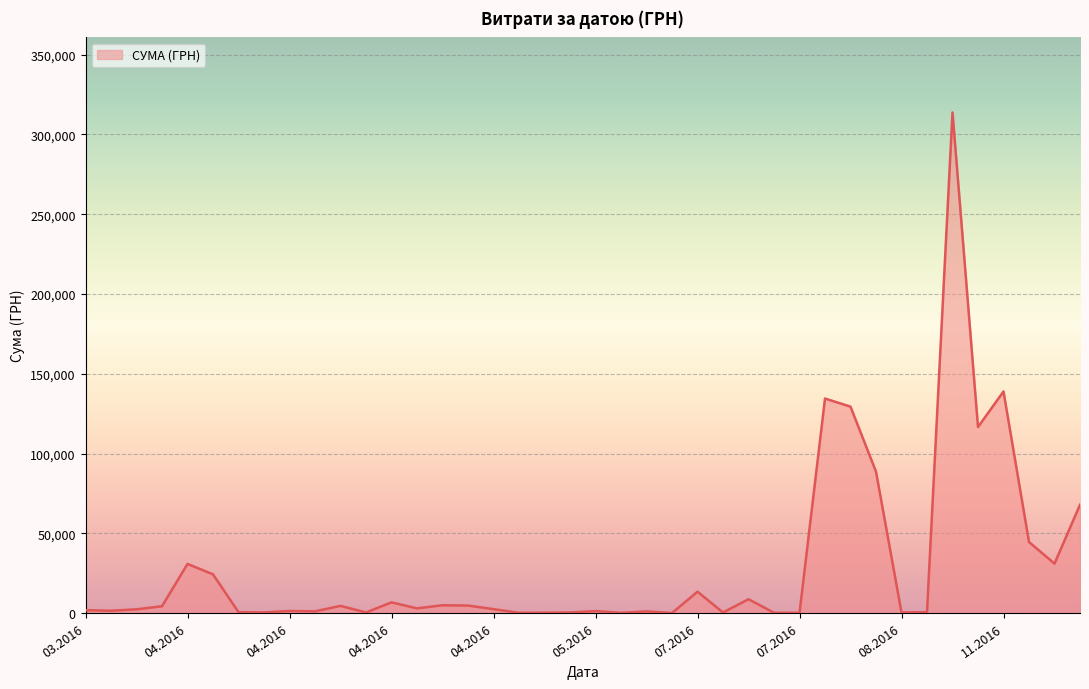

What is the greatest value displayed?

313793.7